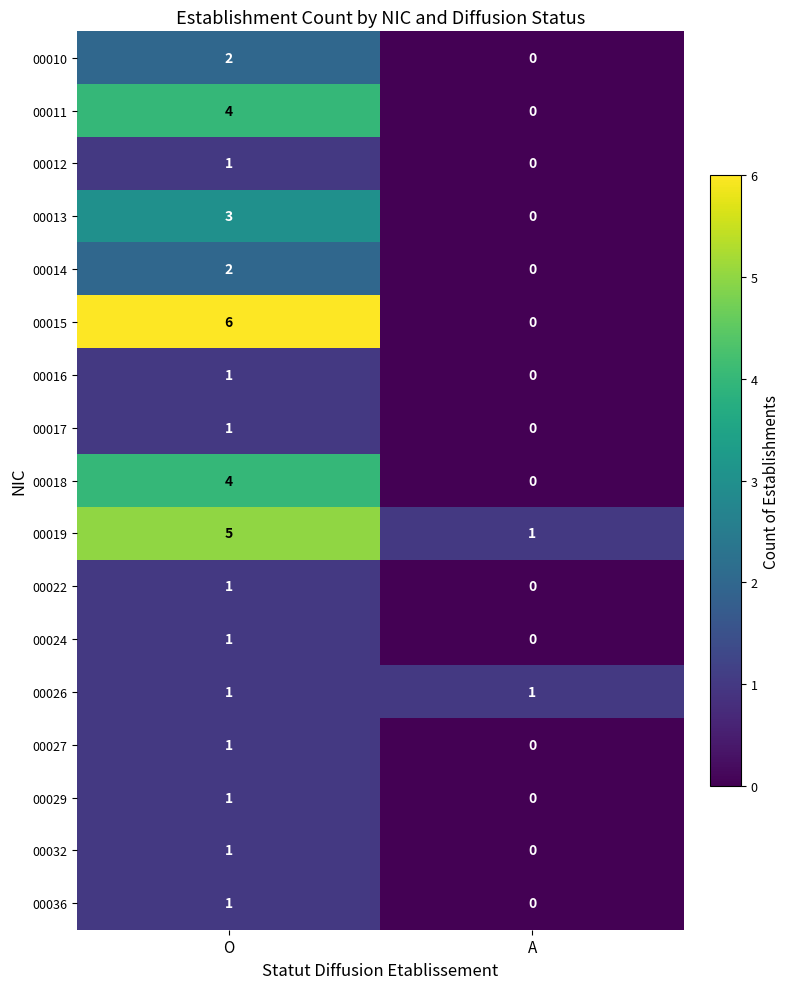

At which category is the sum across all series the highest?

O